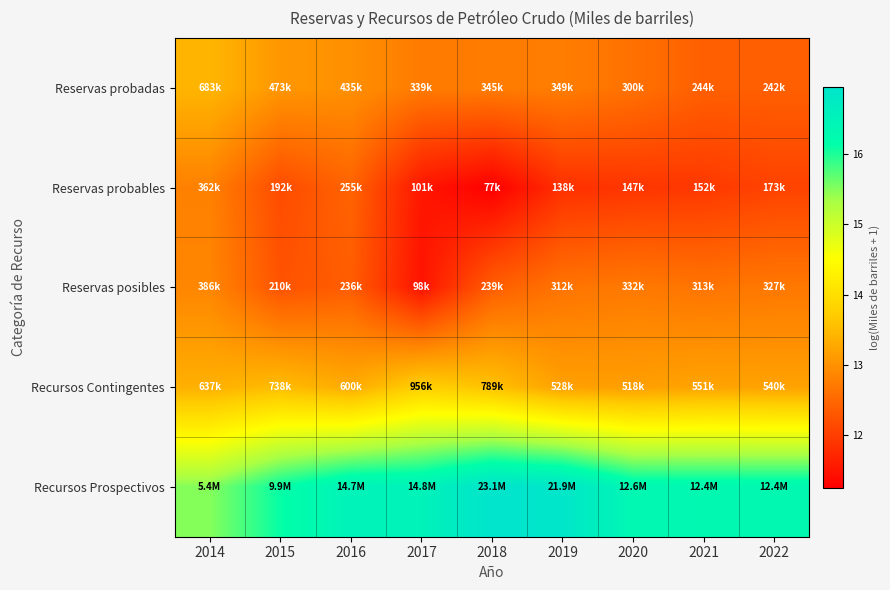

How many series are shown in this chart?

5